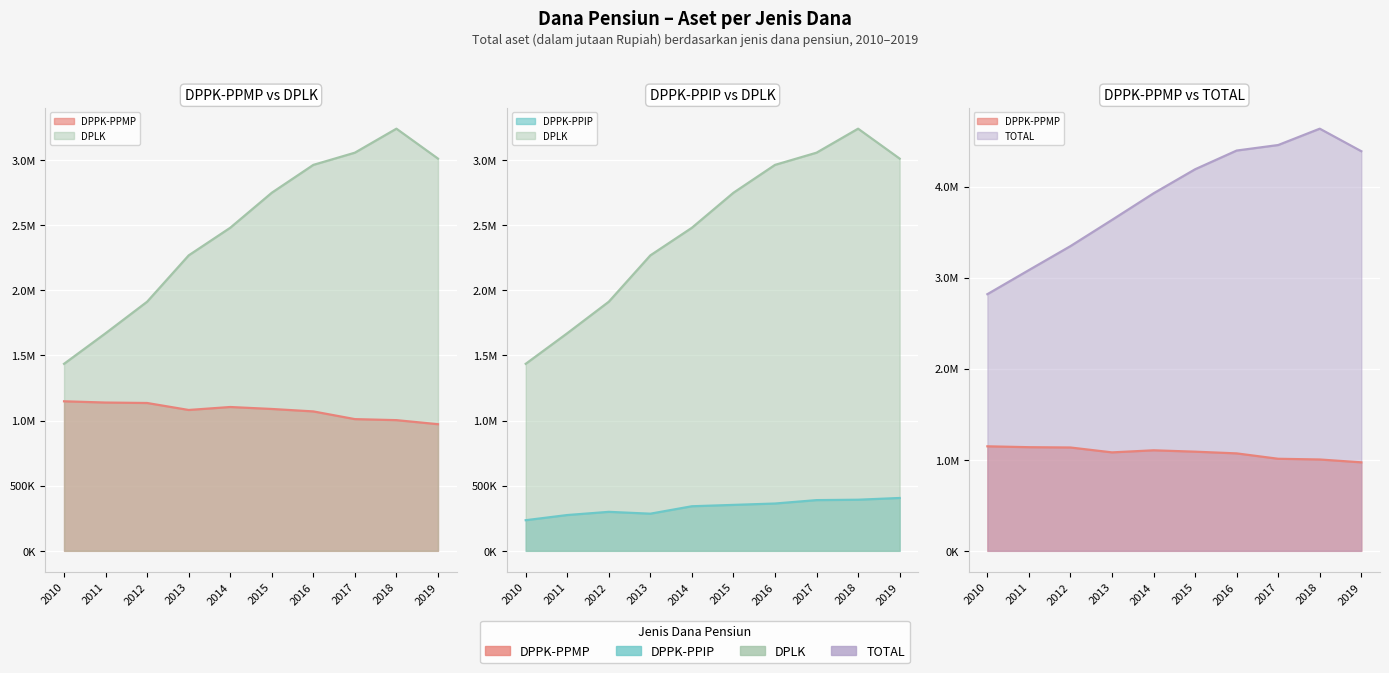

Reading right to left, what are all the values shown in this chart?

DPPK-PPMP: 2019=971837	2018=1003007	2017=1010854	2016=1069982	2015=1088755	2014=1103840	2013=1081021	2012=1134609	2011=1138048	2010=1147633
DPPK-PPIP: 2019=405662	2018=392300	2017=389241	2016=363121	2015=352610	2014=342169	2013=285147	2012=299251	2011=274779	2010=235108
DPLK: 2019=3010174	2018=3239767	2017=3055617	2016=2961942	2015=2748162	2014=2479435	2013=2267477	2012=1911938	2011=1669881	2010=1435256
TOTAL: 2019=4387673	2018=4635074	2017=4455712	2016=4395045	2015=4189527	2014=3925444	2013=3633645	2012=3345798	2011=3082708	2010=2817997